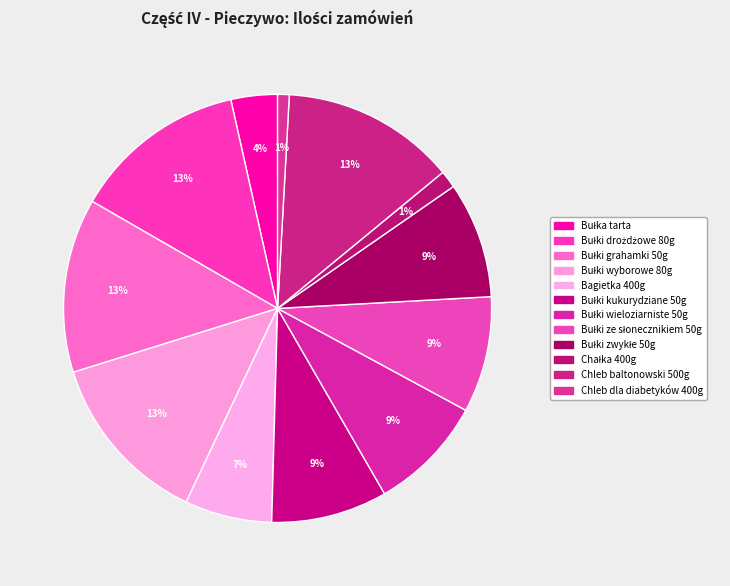

How many slices are in this pie chart?

12